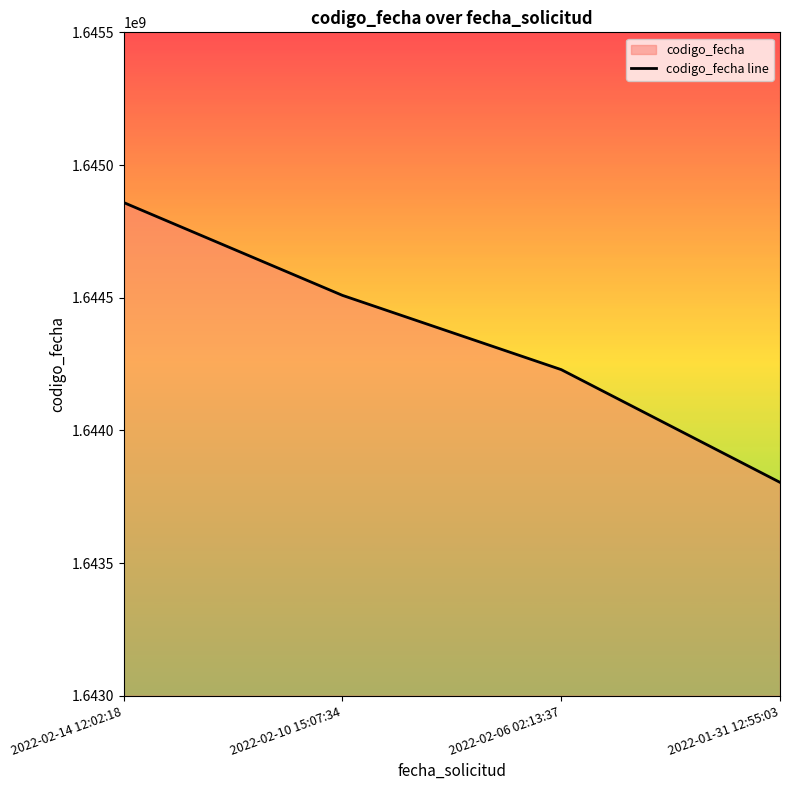

What is the change in value from 2022-02-14 12:02:18 to 2022-02-10 15:07:34?

-349840